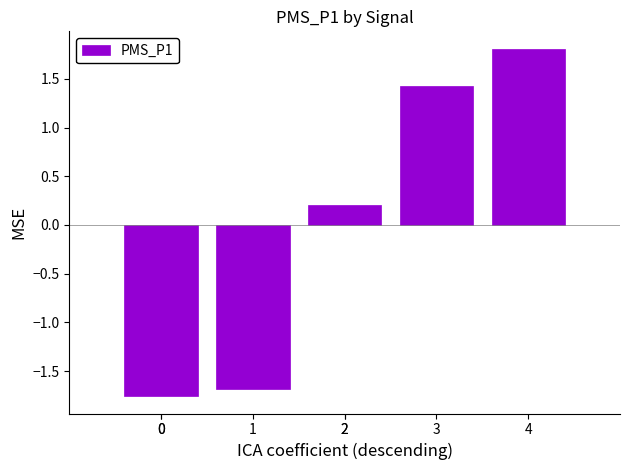

Which label corresponds to the largest value in the chart?

4